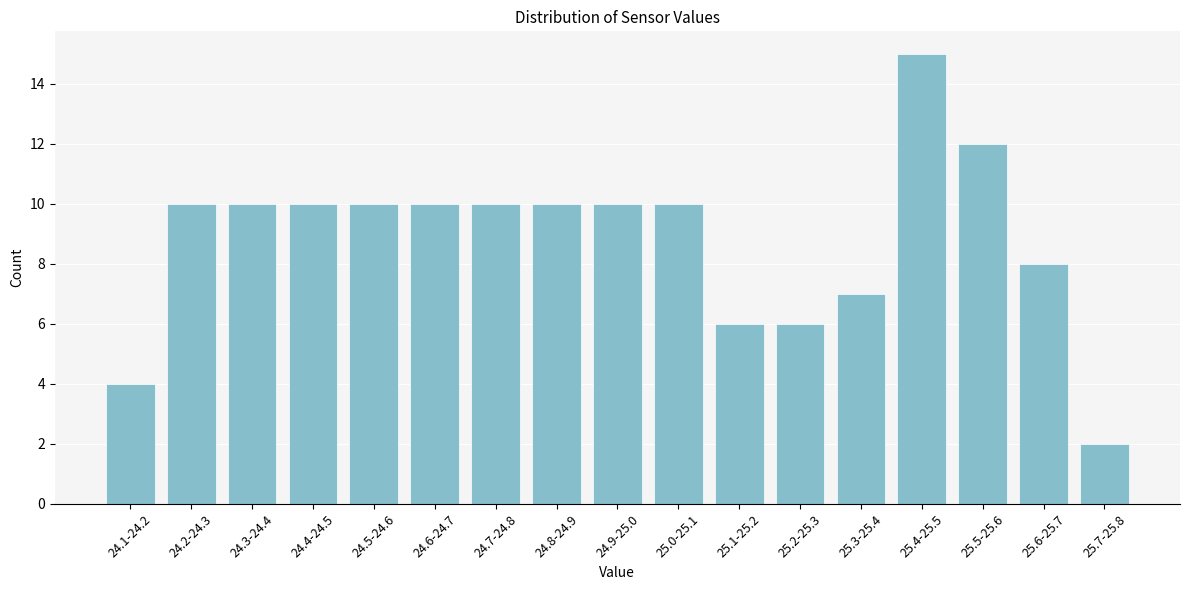

Reading right to left, extract all data points from this chart.

2	8	12	15	7	6	6	10	10	10	10	10	10	10	10	10	4